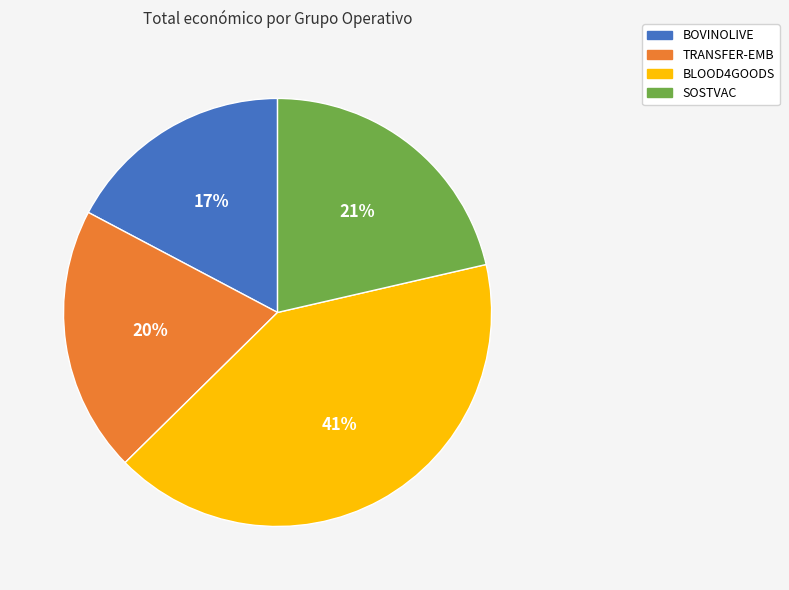

Is it true that TRANSFER-EMB is 29% of the pie?

False